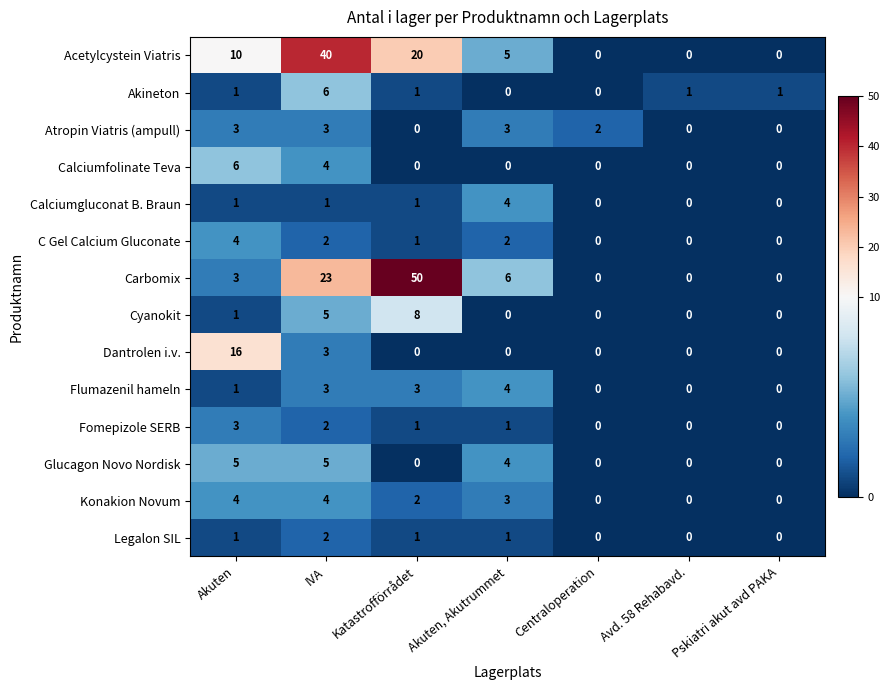

What is the maximum value for Carbomix?

50